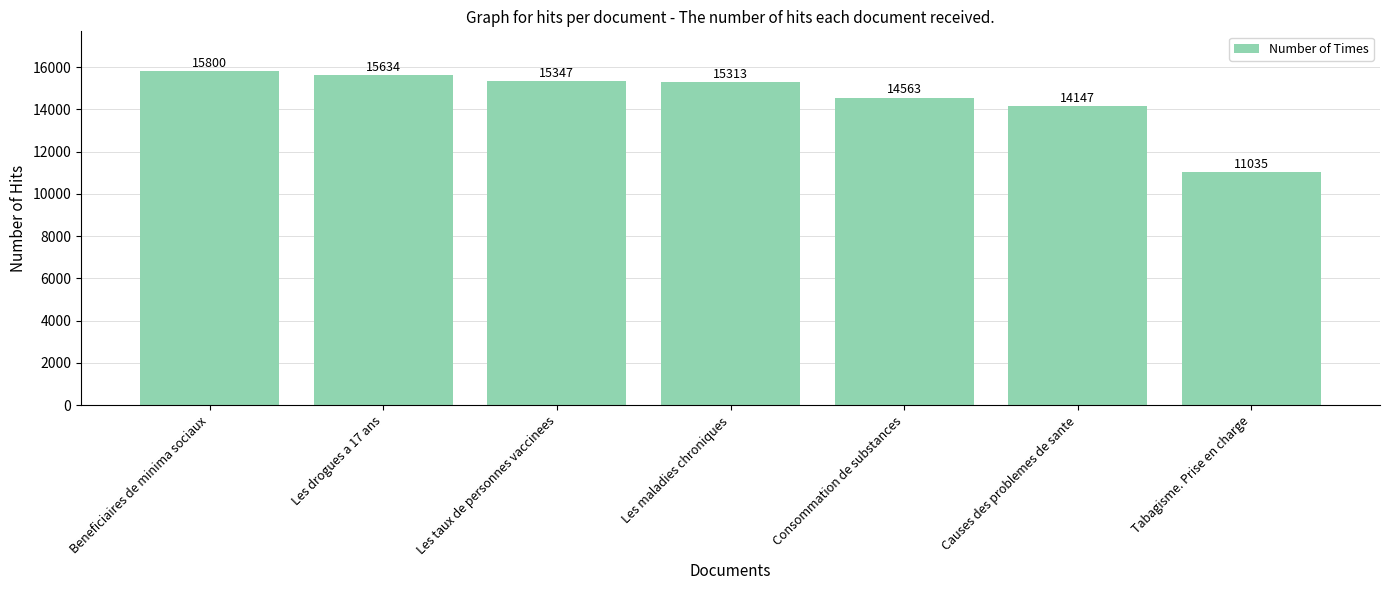

Reading right to left, list all the values displayed in this chart.

11035	14147	14563	15313	15347	15634	15800